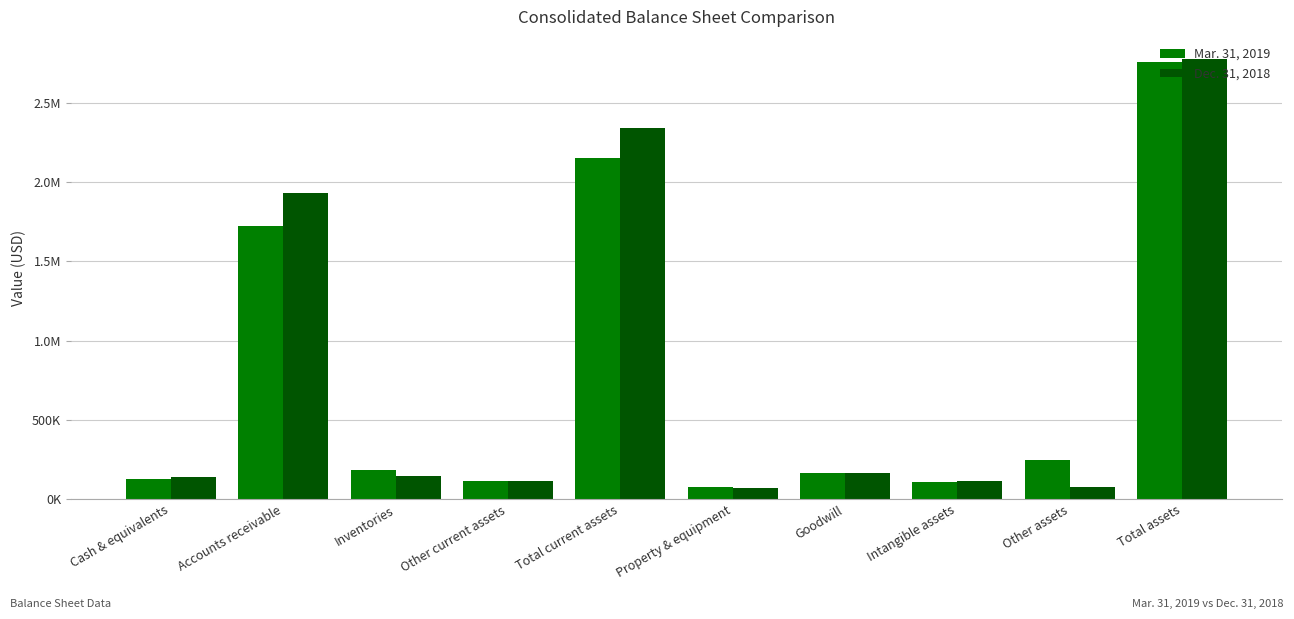

What is the difference between the second highest and minimum values in the Mar. 31, 2019 series?

2078955